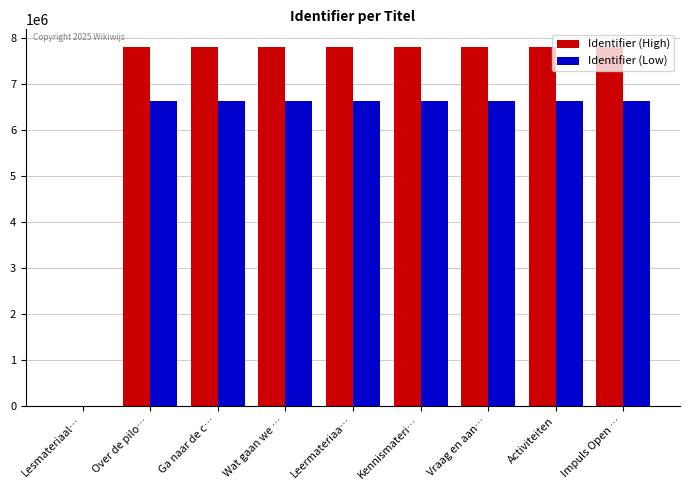

How many distinct data groups are displayed?

2